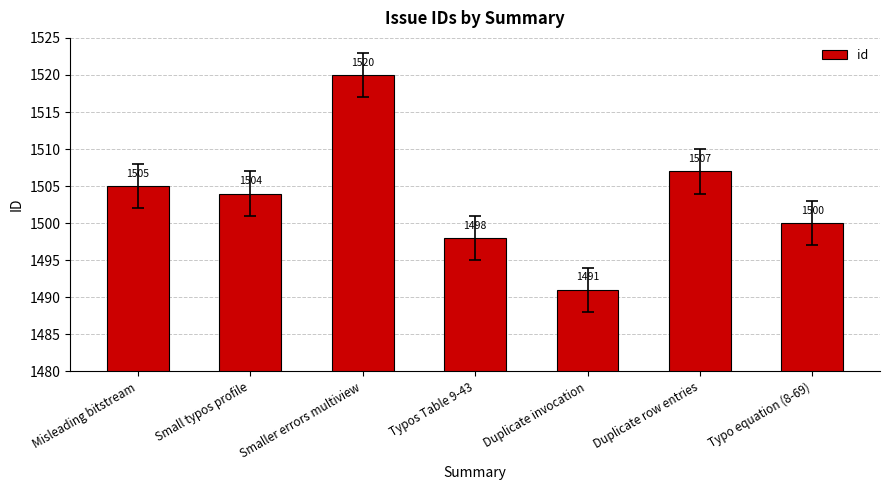

At which label does the data first exceed 1504?

Misleading bitstream